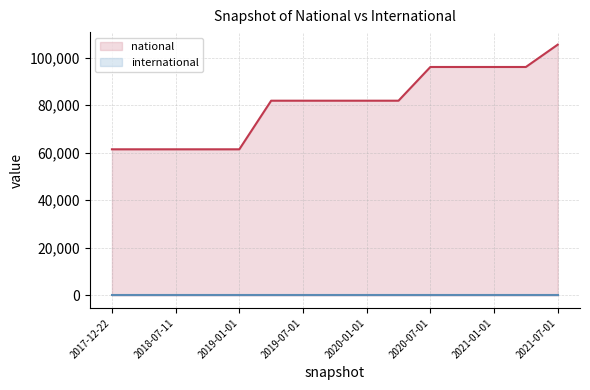

What is the difference between the maximum and minimum values in the national series?

44006